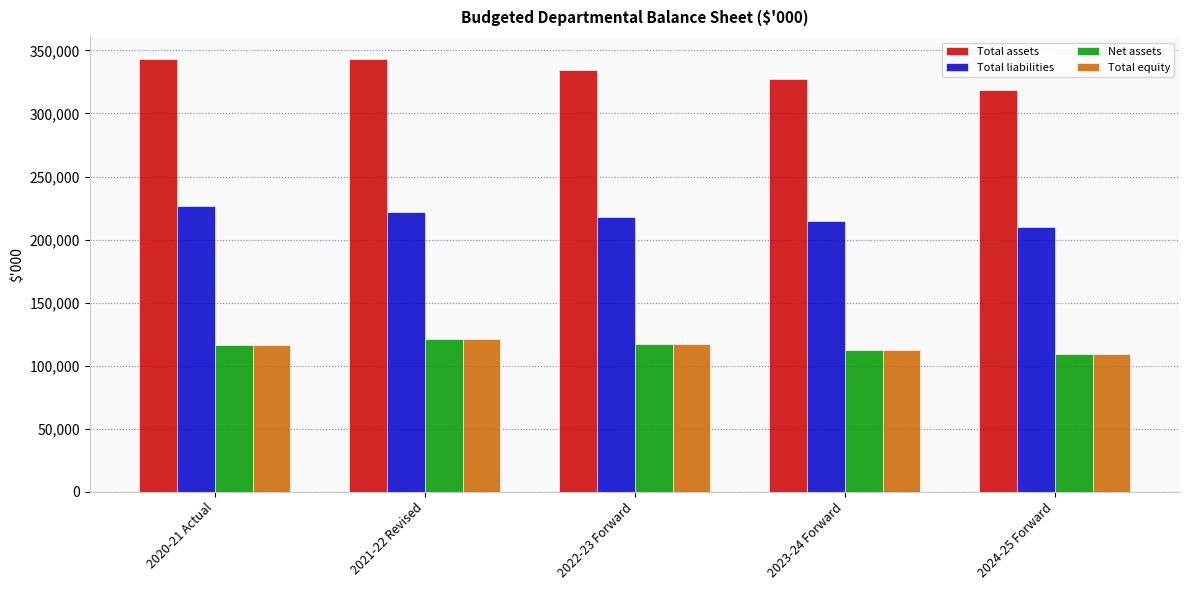

How many data points does each series have?

5